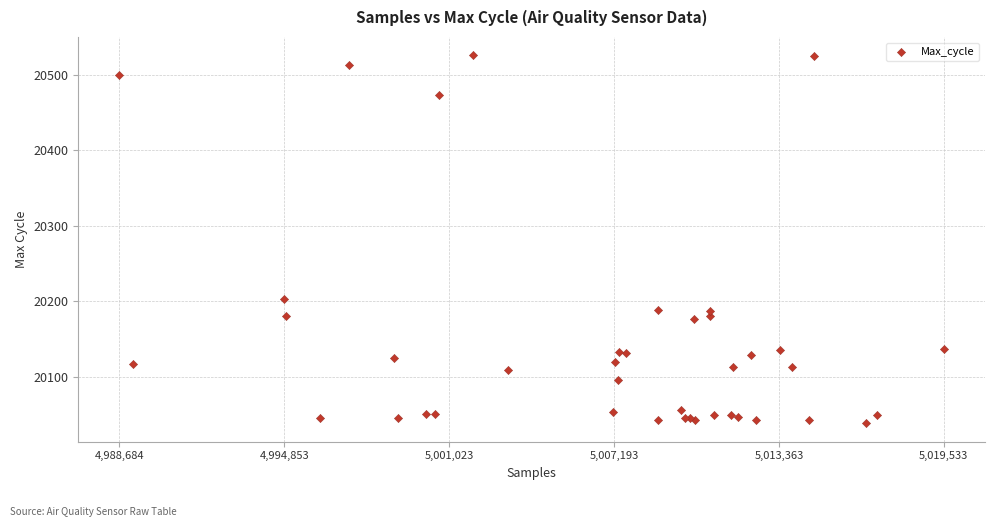

What Y value in the scatter plot is closest to 20282?

20203